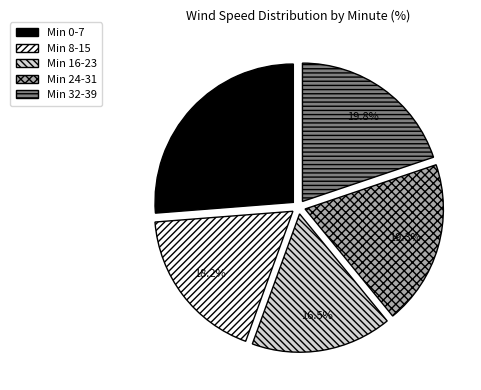

How many segments does this pie chart have?

5